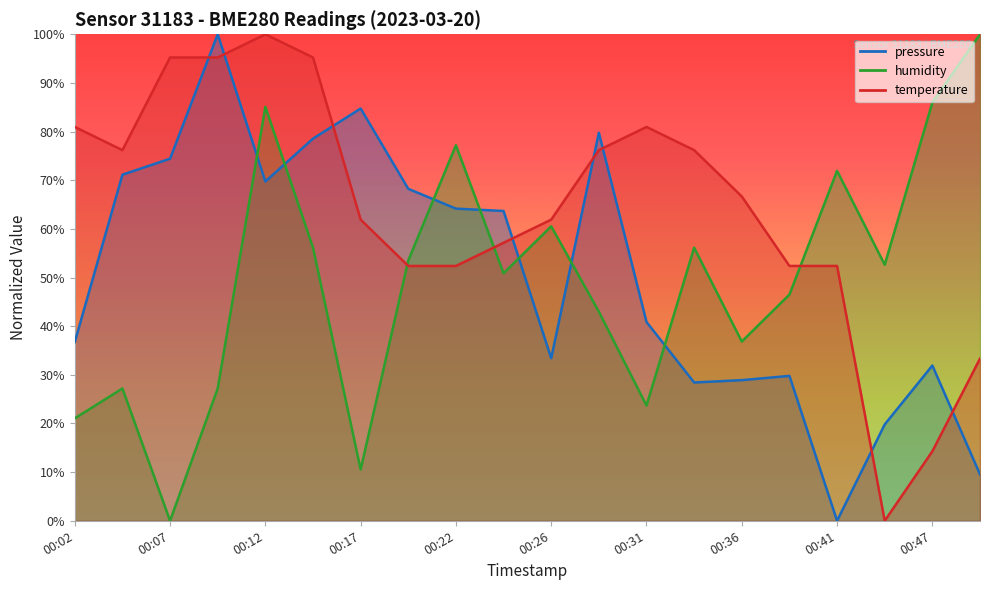

Where is the first local maximum for temperature?

00:12